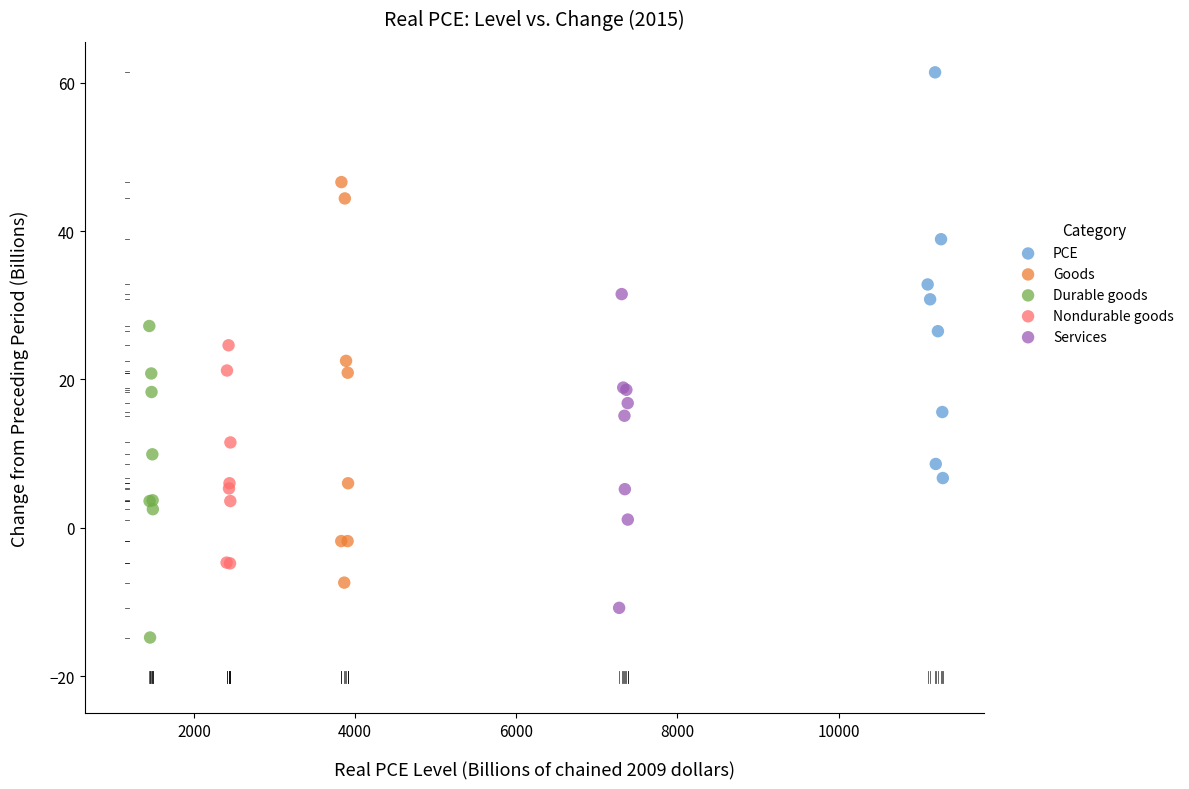

Which series reaches the maximum Y coordinate?

PCE